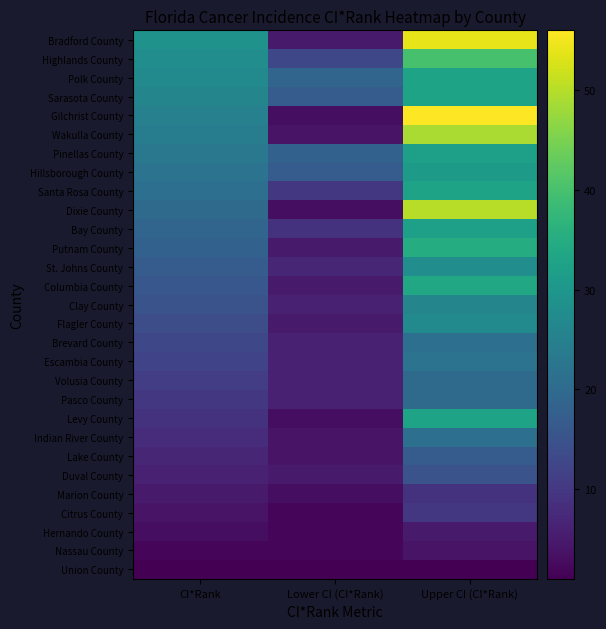

Reading right to left, extract all data points from this chart.

Union County: Upper CI (CI*Rank)=1	Lower CI (CI*Rank)=1	CI*Rank=1
Nassau County: Upper CI (CI*Rank)=4	Lower CI (CI*Rank)=2	CI*Rank=2
Hernando County: Upper CI (CI*Rank)=5	Lower CI (CI*Rank)=2	CI*Rank=3
Citrus County: Upper CI (CI*Rank)=10	Lower CI (CI*Rank)=2	CI*Rank=4
Marion County: Upper CI (CI*Rank)=9	Lower CI (CI*Rank)=3	CI*Rank=5
Duval County: Upper CI (CI*Rank)=15	Lower CI (CI*Rank)=5	CI*Rank=6
Lake County: Upper CI (CI*Rank)=17	Lower CI (CI*Rank)=4	CI*Rank=7
Indian River County: Upper CI (CI*Rank)=21	Lower CI (CI*Rank)=4	CI*Rank=8
Levy County: Upper CI (CI*Rank)=33	Lower CI (CI*Rank)=3	CI*Rank=9
Pasco County: Upper CI (CI*Rank)=20	Lower CI (CI*Rank)=6	CI*Rank=10
Volusia County: Upper CI (CI*Rank)=20	Lower CI (CI*Rank)=6	CI*Rank=11
Escambia County: Upper CI (CI*Rank)=22	Lower CI (CI*Rank)=6	CI*Rank=12
Brevard County: Upper CI (CI*Rank)=21	Lower CI (CI*Rank)=6	CI*Rank=13
Flagler County: Upper CI (CI*Rank)=27	Lower CI (CI*Rank)=5	CI*Rank=14
Clay County: Upper CI (CI*Rank)=26	Lower CI (CI*Rank)=6	CI*Rank=15
Columbia County: Upper CI (CI*Rank)=34	Lower CI (CI*Rank)=5	CI*Rank=16
St. Johns County: Upper CI (CI*Rank)=28	Lower CI (CI*Rank)=7	CI*Rank=17
Putnam County: Upper CI (CI*Rank)=35	Lower CI (CI*Rank)=5	CI*Rank=18
Bay County: Upper CI (CI*Rank)=32	Lower CI (CI*Rank)=9	CI*Rank=19
Dixie County: Upper CI (CI*Rank)=50	Lower CI (CI*Rank)=3	CI*Rank=20
Santa Rosa County: Upper CI (CI*Rank)=33	Lower CI (CI*Rank)=10	CI*Rank=21
Hillsborough County: Upper CI (CI*Rank)=31	Lower CI (CI*Rank)=17	CI*Rank=22
Pinellas County: Upper CI (CI*Rank)=32	Lower CI (CI*Rank)=18	CI*Rank=23
Wakulla County: Upper CI (CI*Rank)=49	Lower CI (CI*Rank)=4	CI*Rank=24
Gilchrist County: Upper CI (CI*Rank)=56	Lower CI (CI*Rank)=3	CI*Rank=25
Sarasota County: Upper CI (CI*Rank)=33	Lower CI (CI*Rank)=17	CI*Rank=26
Polk County: Upper CI (CI*Rank)=33	Lower CI (CI*Rank)=19	CI*Rank=27
Highlands County: Upper CI (CI*Rank)=40	Lower CI (CI*Rank)=13	CI*Rank=28
Bradford County: Upper CI (CI*Rank)=54	Lower CI (CI*Rank)=5	CI*Rank=29